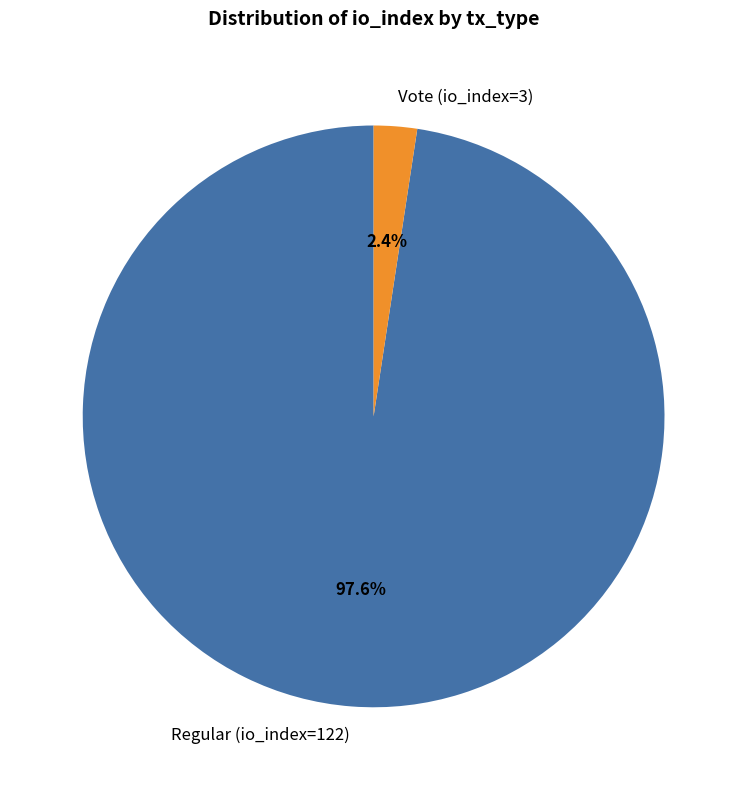

What percentage is the Regular (io_index=122) slice, to the nearest percent?

98%